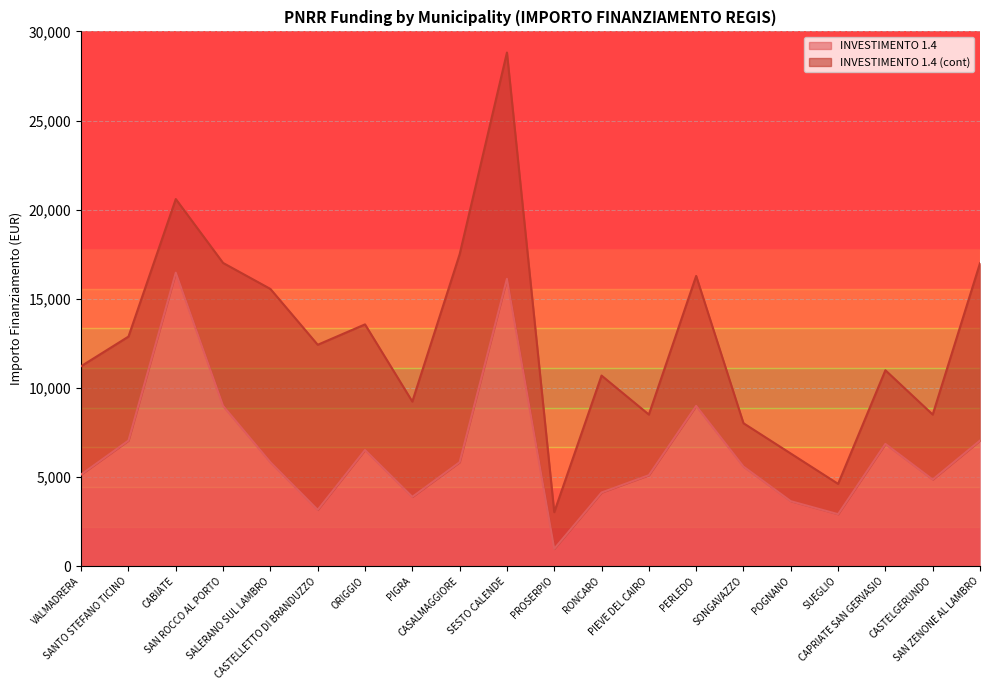

What is the highest value of the INVESTIMENTO 1.4 series?

16464